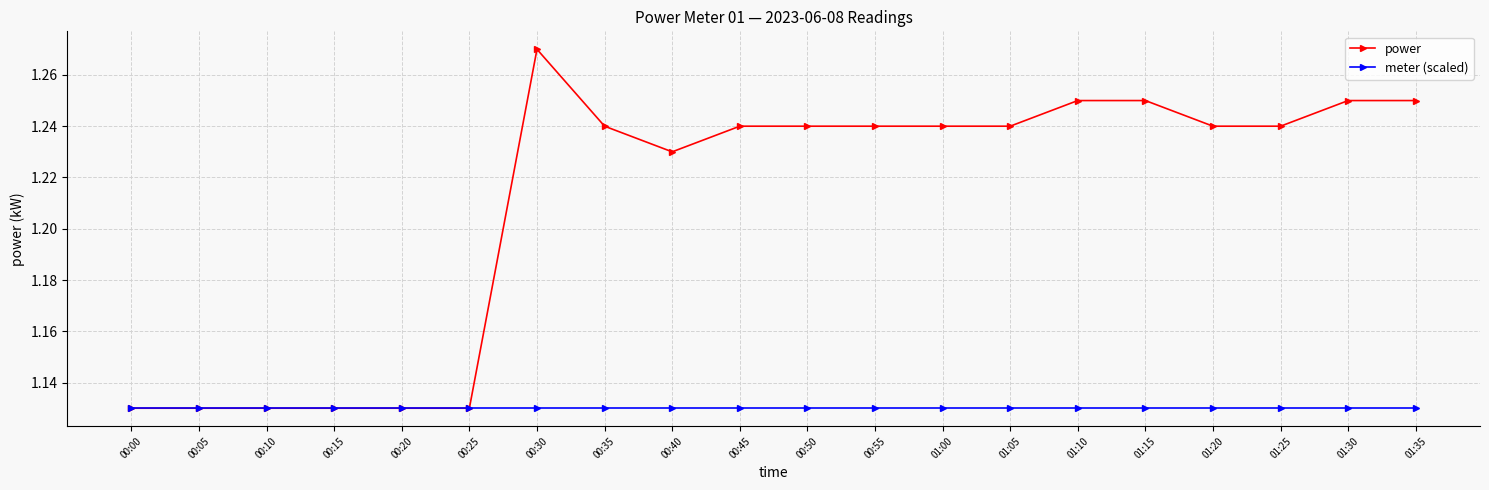

At which category is the sum across all series the highest?

00:30